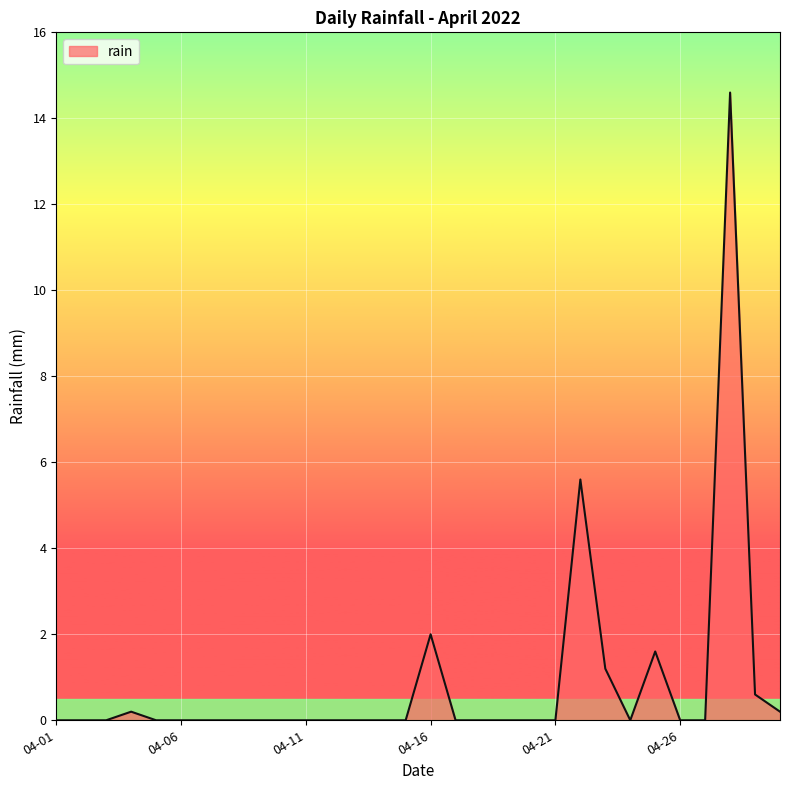

What is the maximum value shown in the chart?

14.6